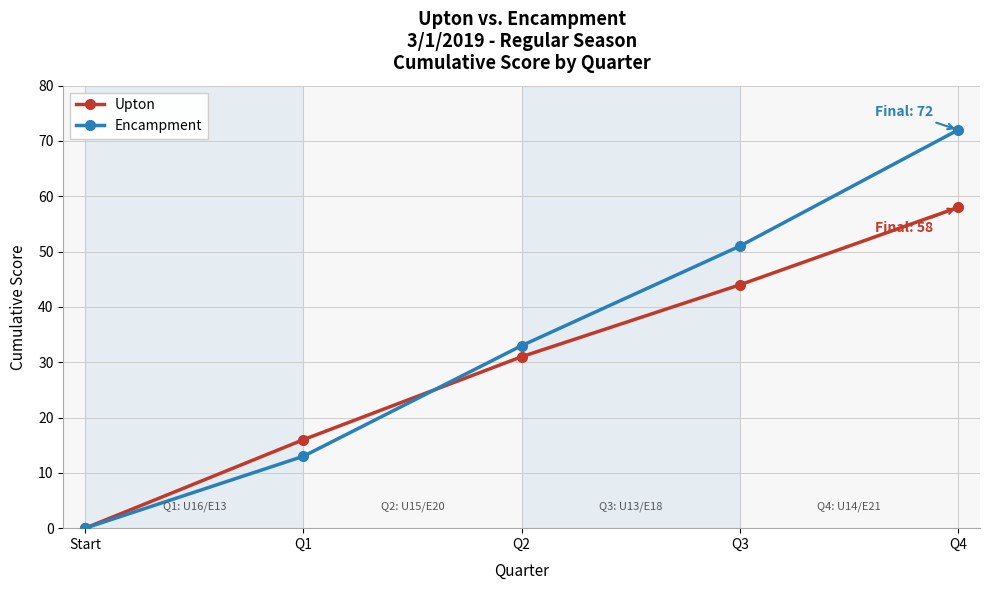

At which label is Encampment closest to 36?

Q2